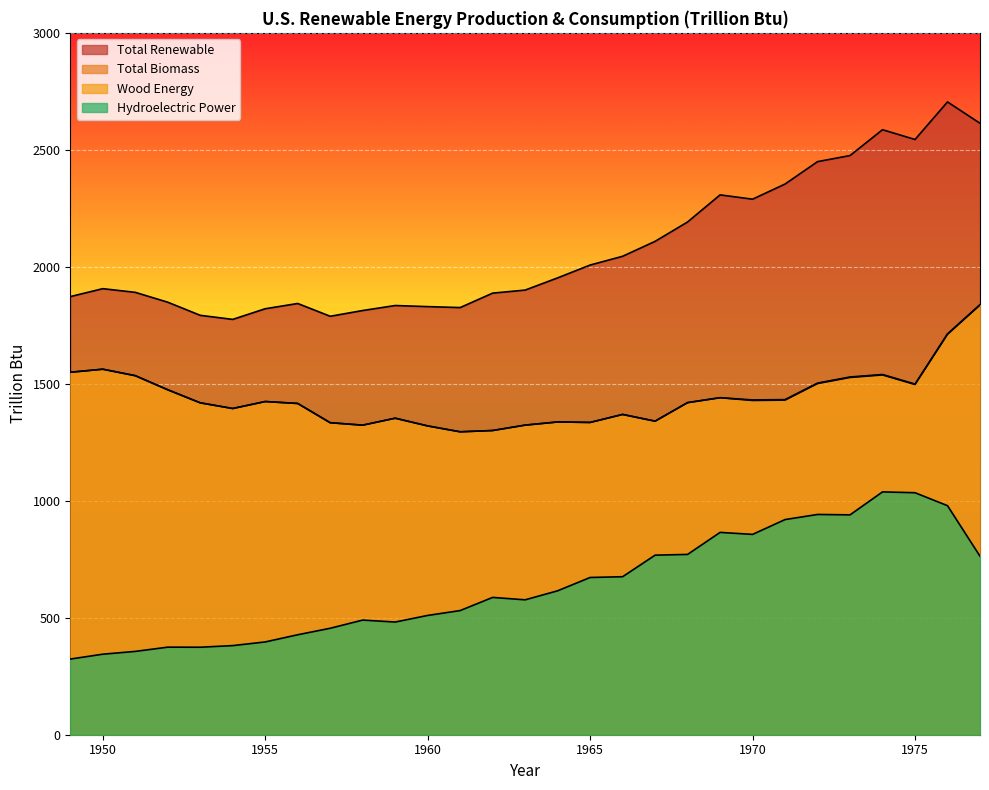

Which label corresponds to the smallest value in the chart?

1949